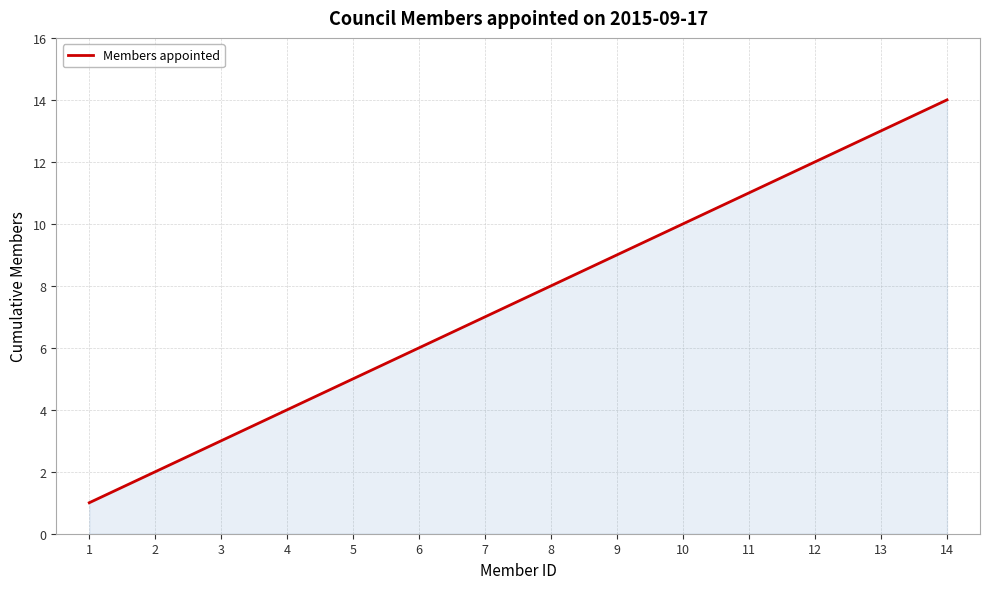

What is the minimum value shown in the chart?

1